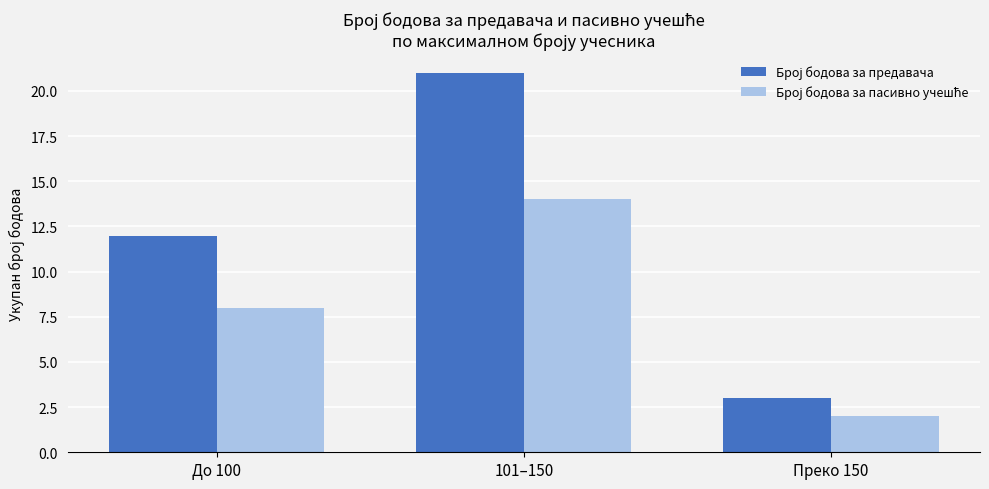

At which category is the sum across all series the highest?

101–150